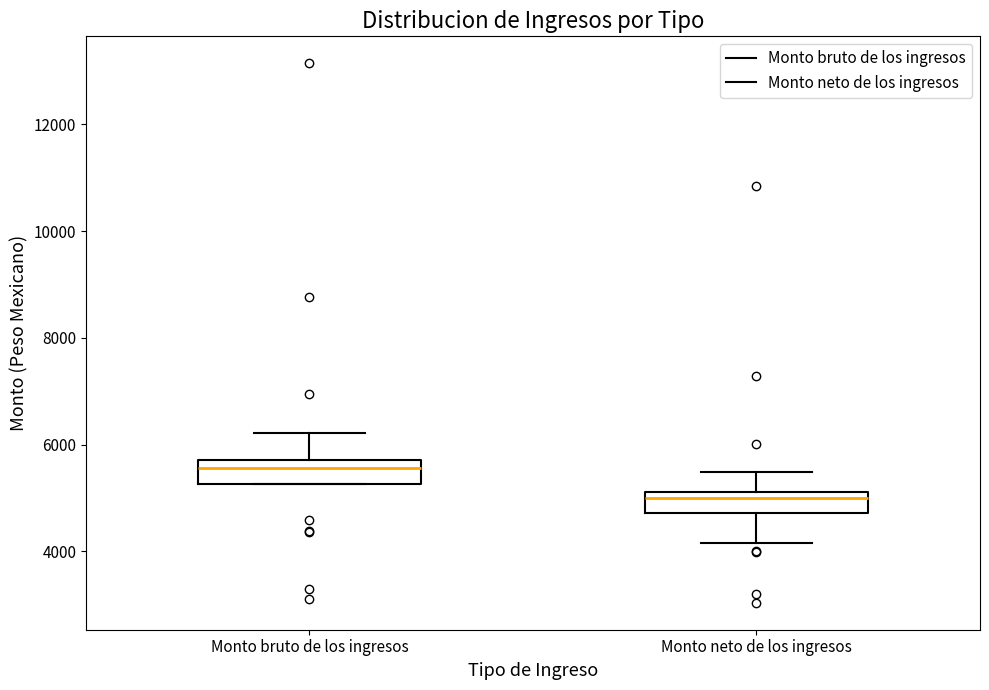

Where is the upper edge of the box for Monto bruto de los ingresos on the y-axis? The values are not printed on the chart, so give them approximately, as read against the axis.

5800